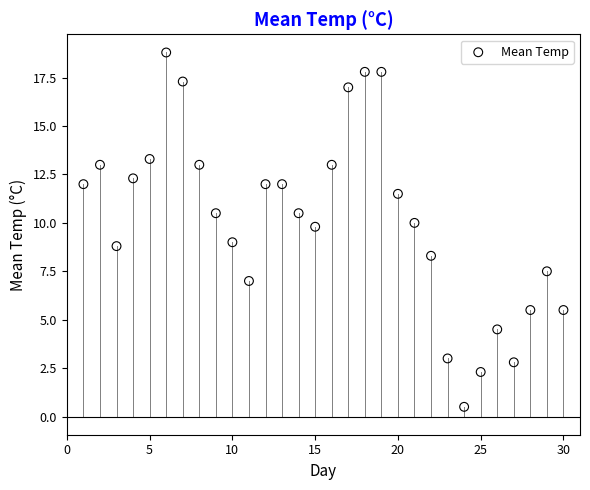

What is the range of X values (max minus min)?

29.0